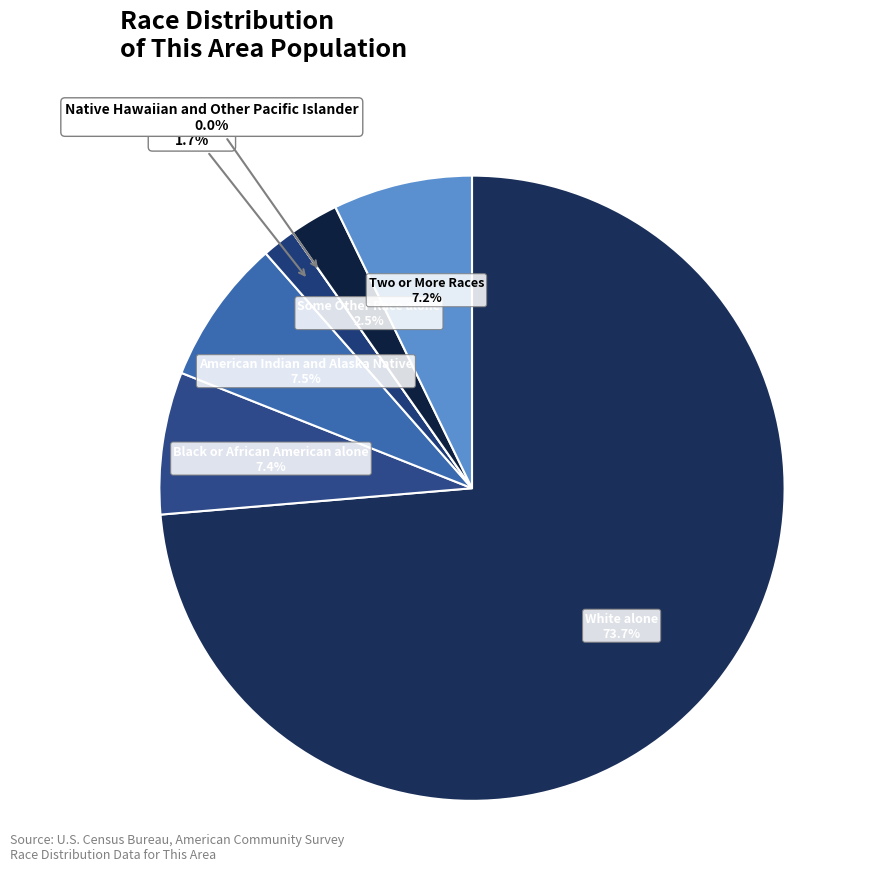

Is White alone the majority of the pie?

Yes